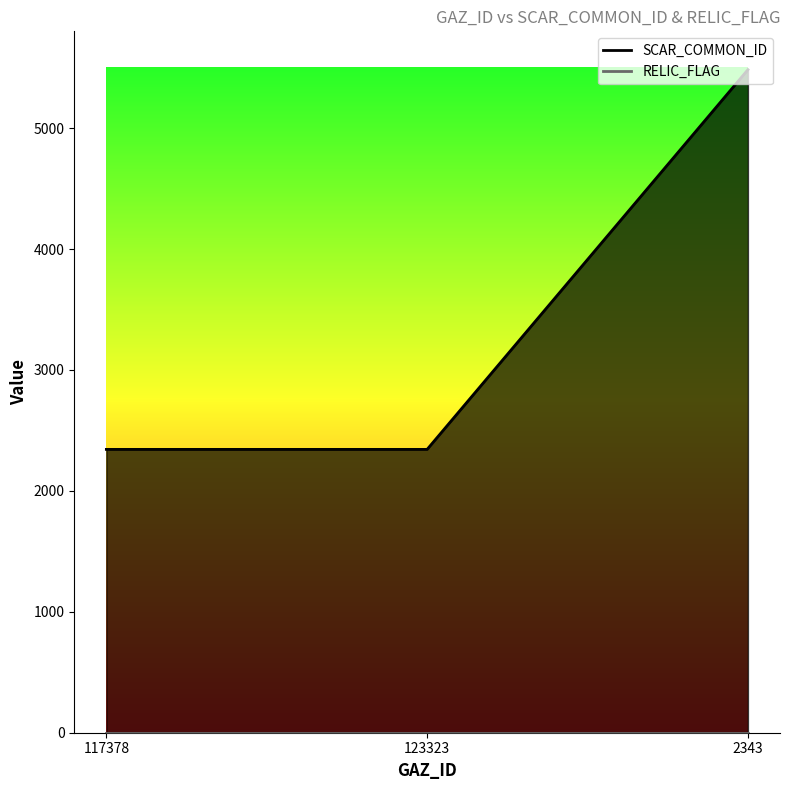

What is the average value?

3390